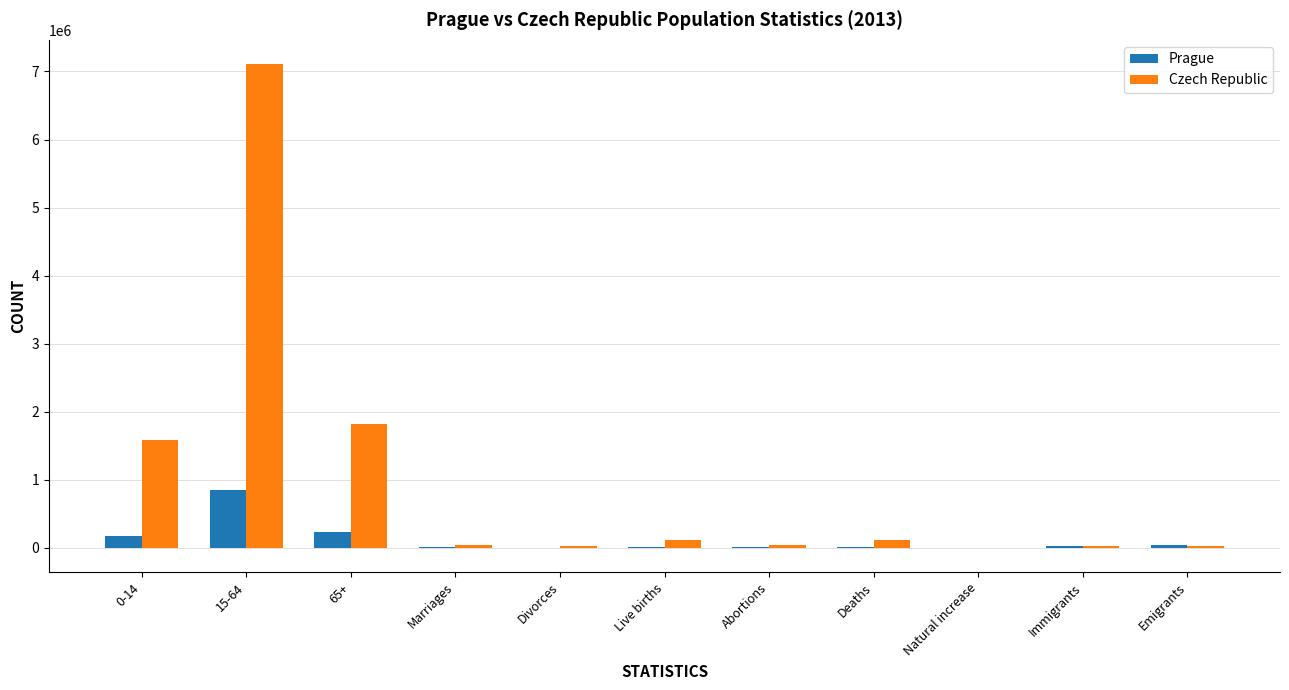

At which label is Czech Republic closest to 3553505?

65+